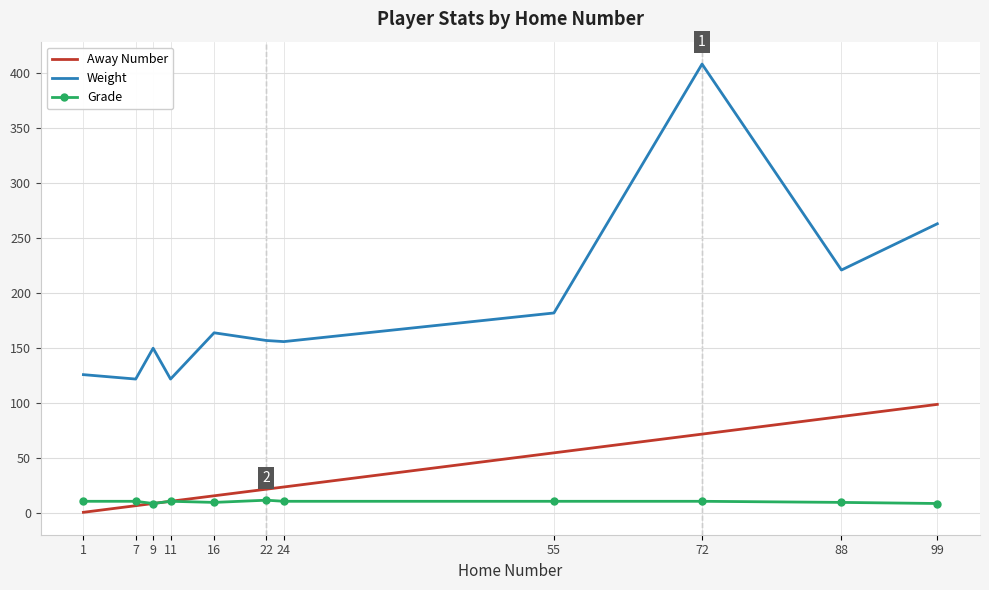

Which series has the largest range (max minus min)?

Weight